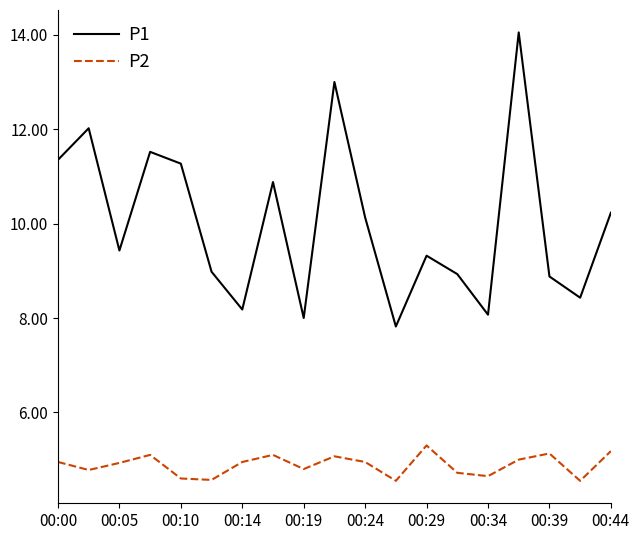

List the series in order of their overall mean, lowest first.

P2, P1